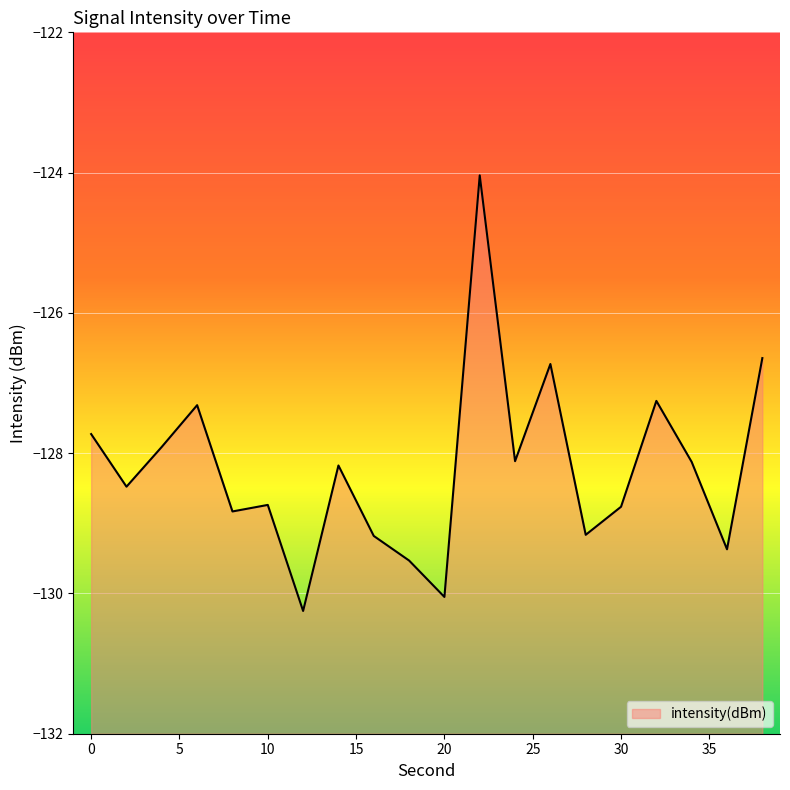

Reading left to right, what are all the values shown in this chart?

0=-127.7	2=-128.5	4=-127.9	6=-127.3	8=-128.8	10=-128.7	12=-130.2	14=-128.2	16=-129.2	18=-129.5	20=-130.0	22=-124.0	24=-128.1	26=-126.7	28=-129.2	30=-128.8	32=-127.3	34=-128.1	36=-129.4	38=-126.6